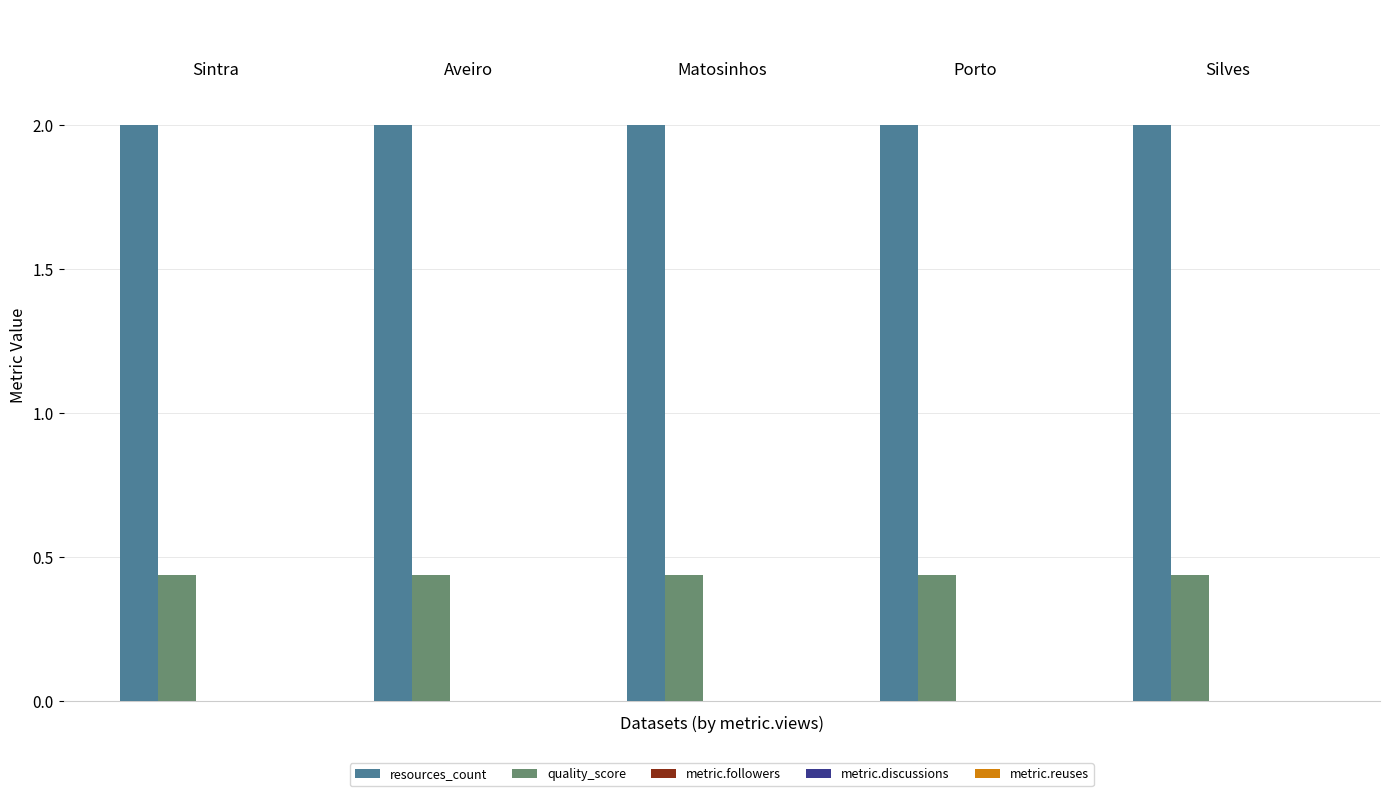

What is the sum of all resources_count values?

10.0